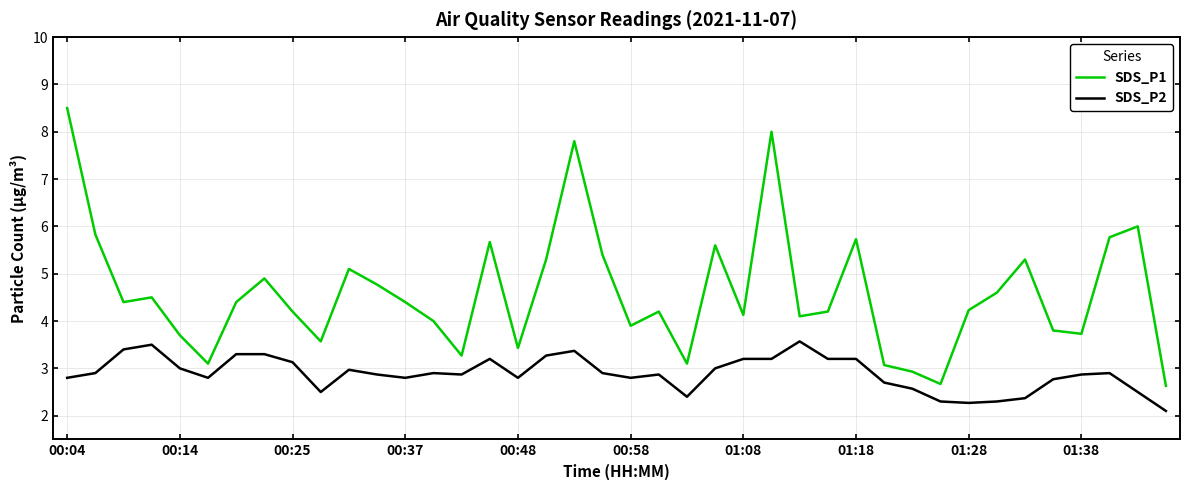

Which series has the widest spread of values?

SDS_P1